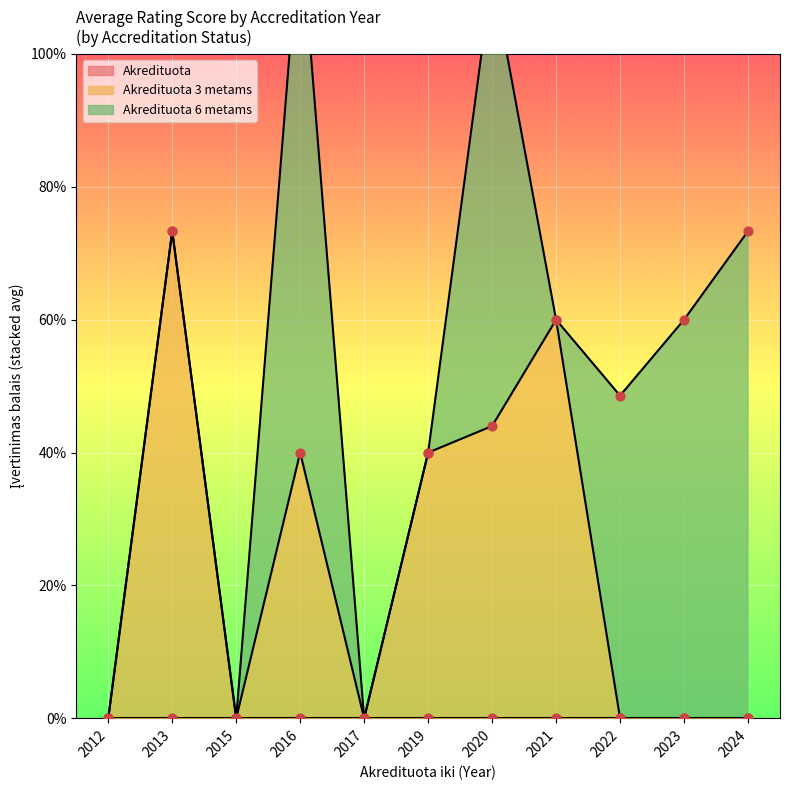

Which series has the largest total across all categories?

Akredituota 6 metams